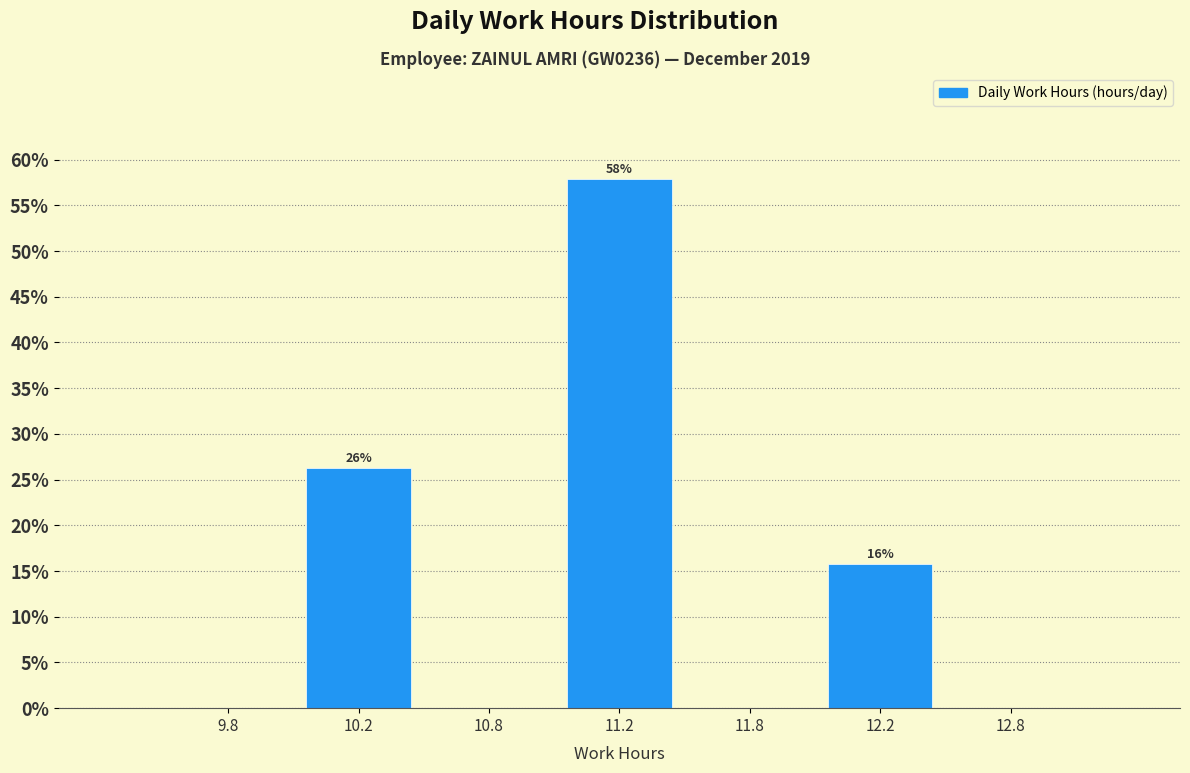

Reading left to right, extract all data points from this chart.

9.8=0.0	10.2=26.3	10.8=0.0	11.2=57.9	11.8=0.0	12.2=15.8	12.8=0.0